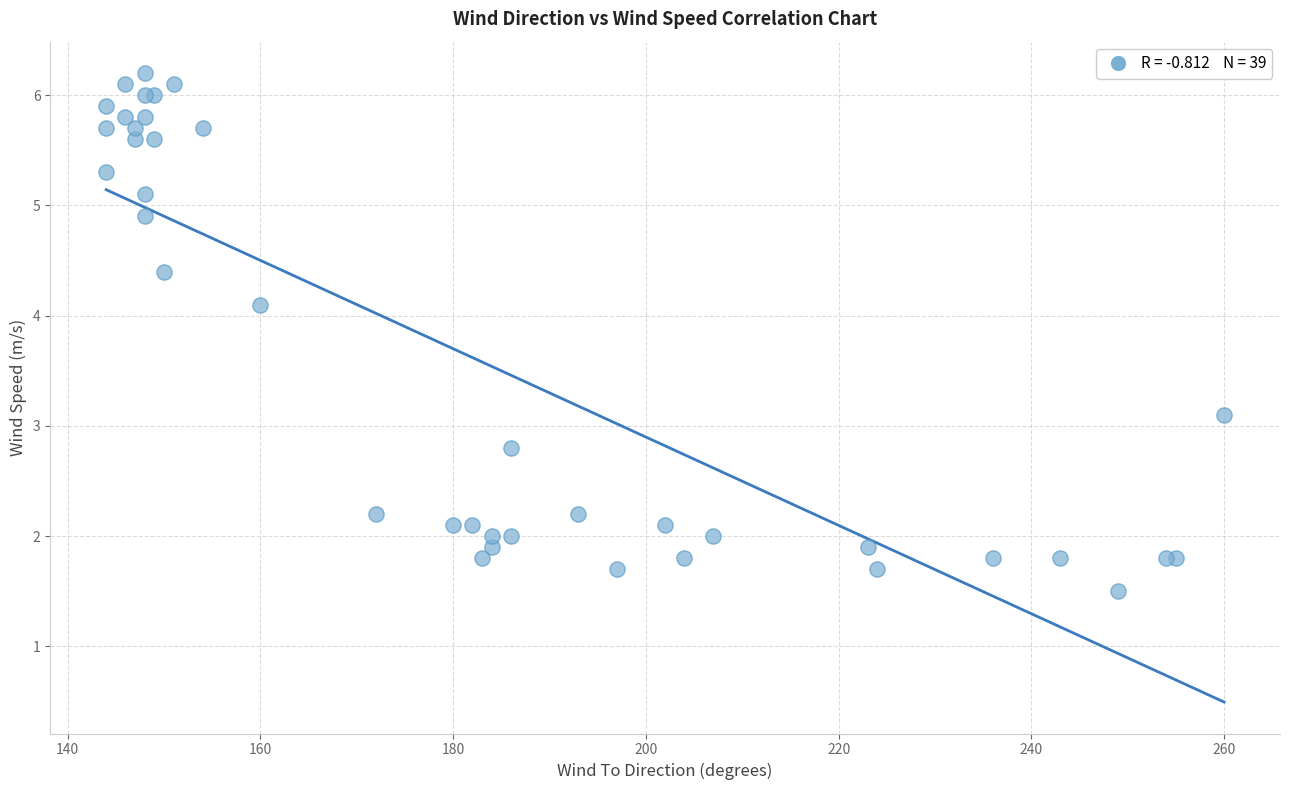

What Y value in the scatter plot is closest to 3?

3.1